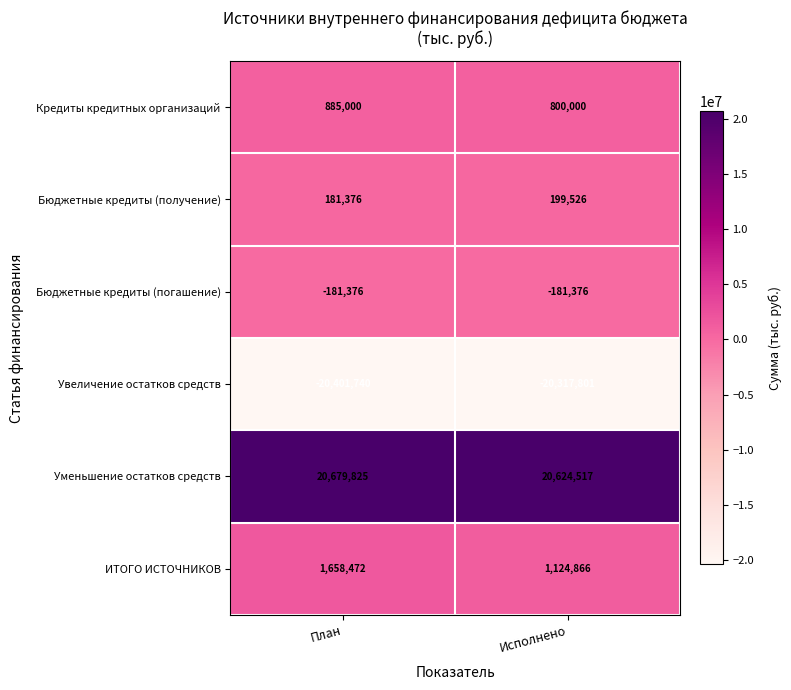

At which category is the sum across all series the highest?

План